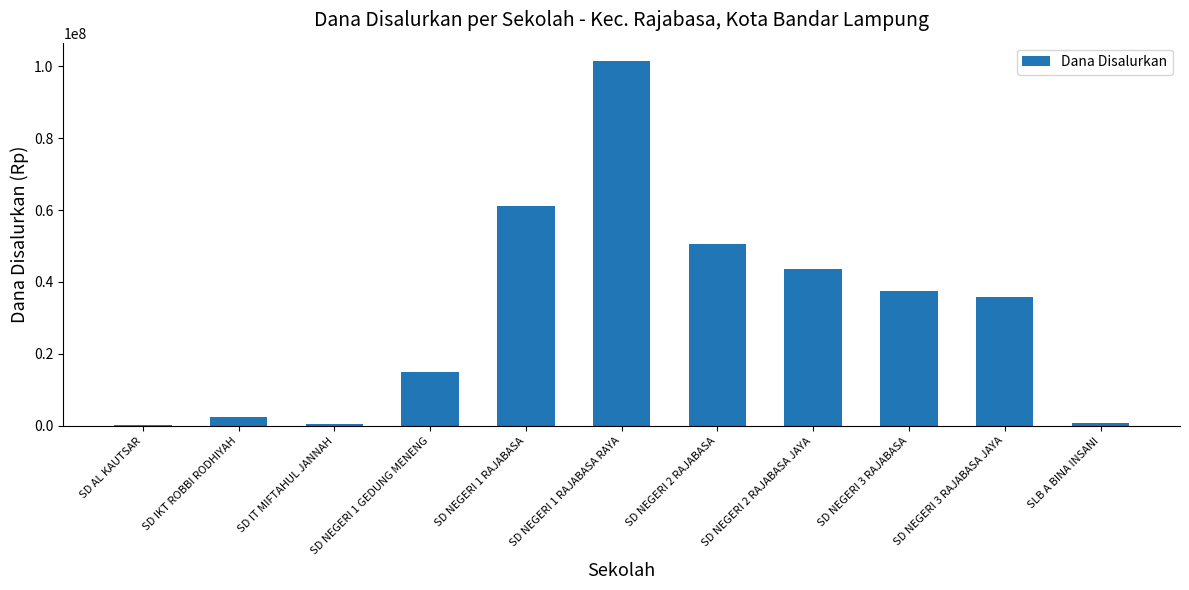

True or false: the data shows 225000 at SD AL KAUTSAR.

True